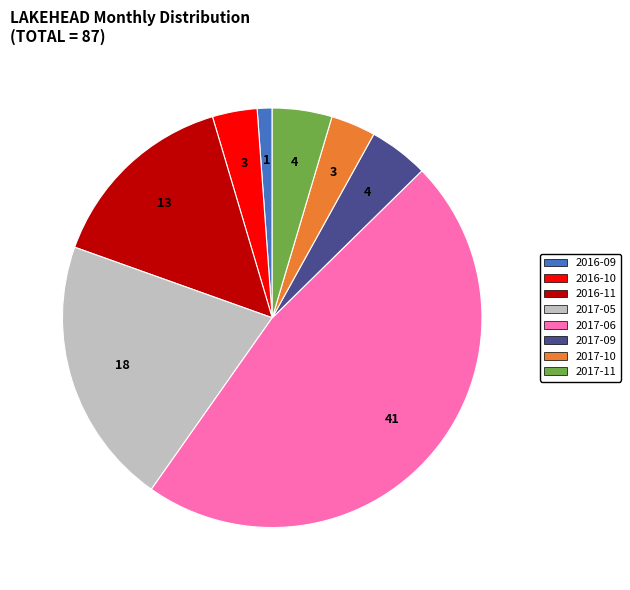

Approximately how many times larger is the value at 2017-05 compared to 2017-09?

4.5